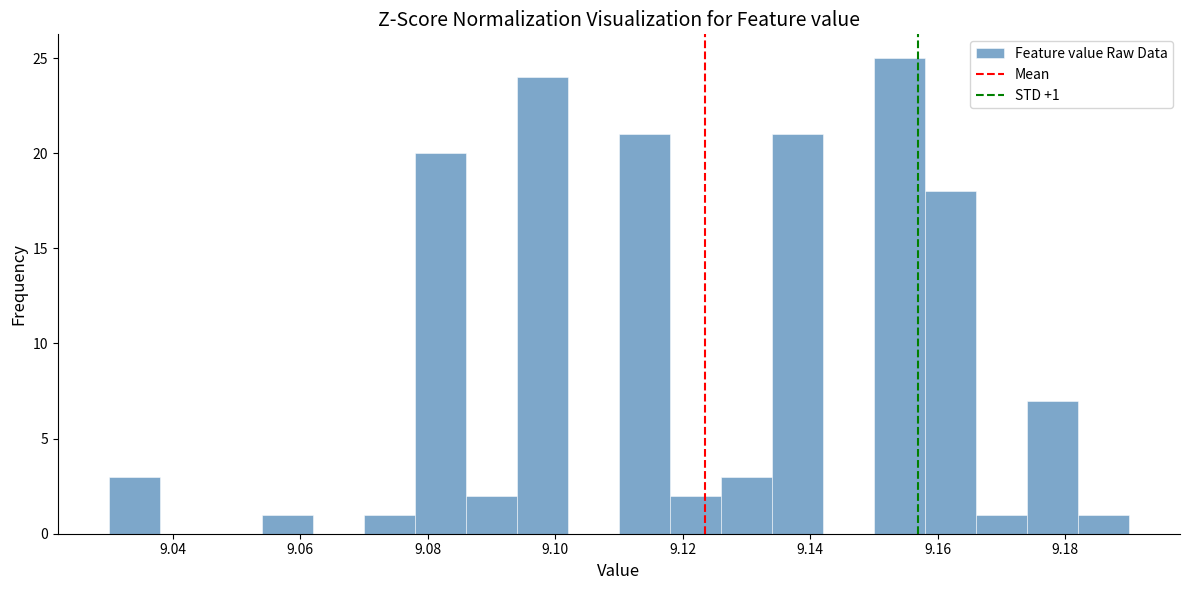

Which range on the x-axis has the tallest bar?

9.150 to 9.158